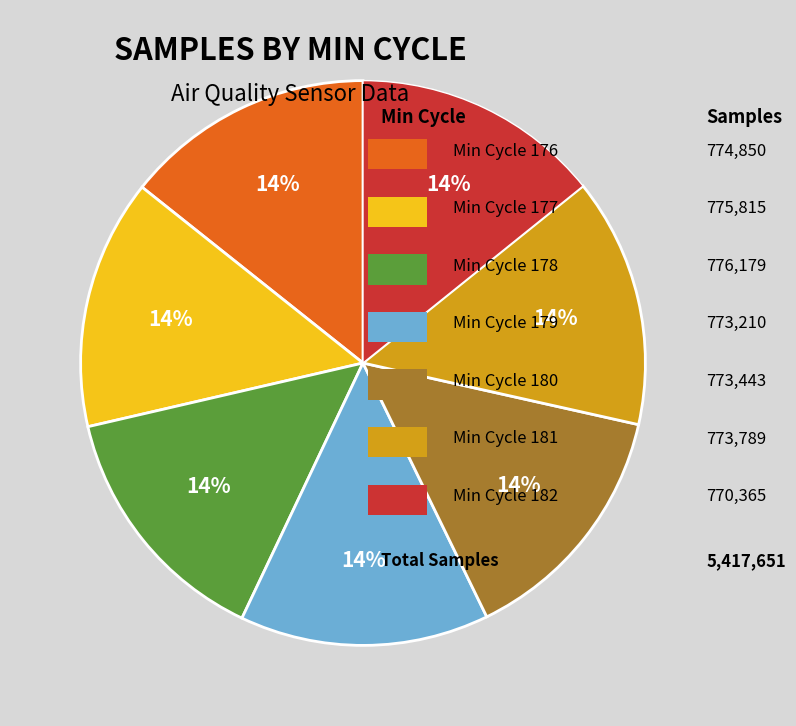

Is there any slice that represents more than half of the pie?

No